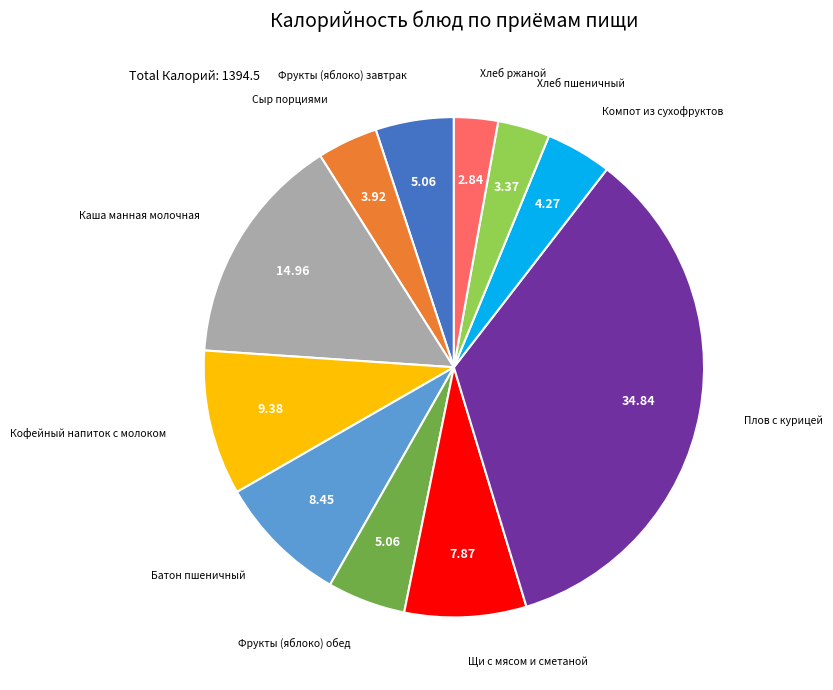

Which has a higher value, Фрукты (яблоко) обед or Кофейный напиток с молоком?

Кофейный напиток с молоком